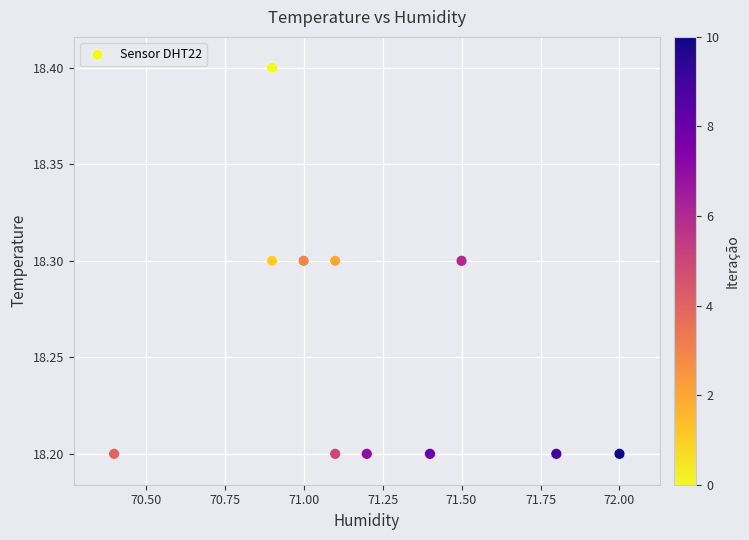

What is the average X value?

71.2